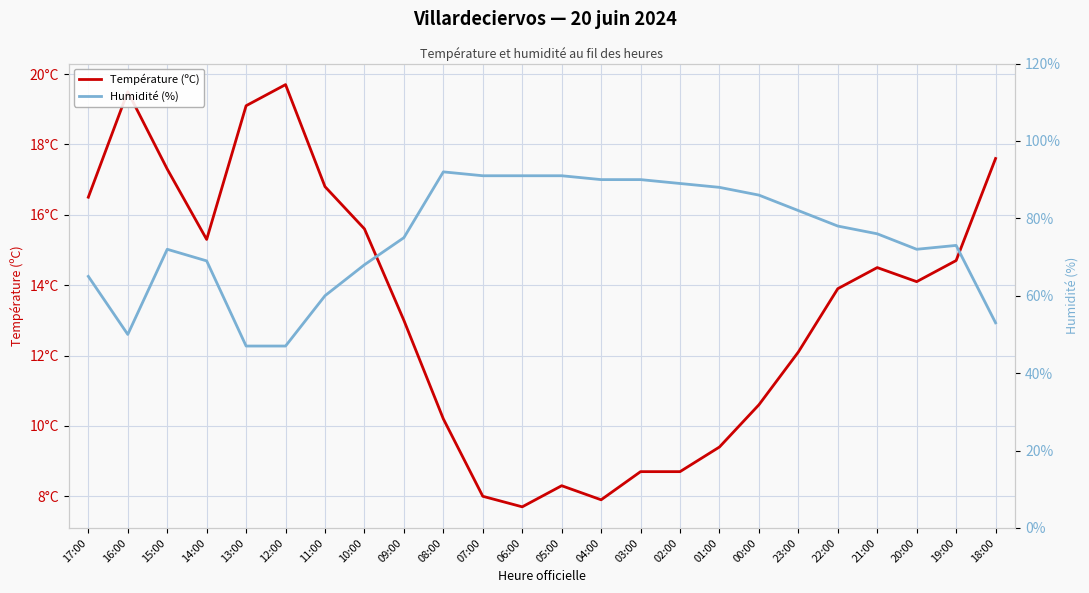

The value of Température (ºC) at 19:00 is 14.7. True or false?

True